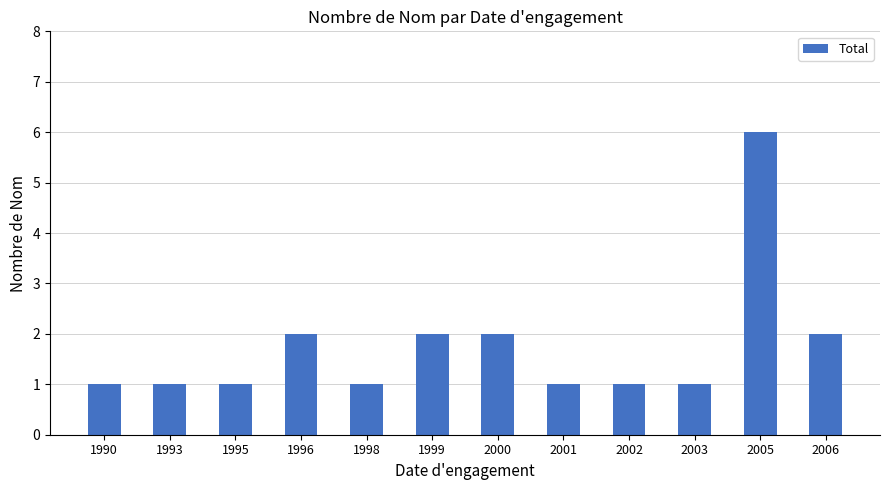

What is the maximum value shown in the chart?

6